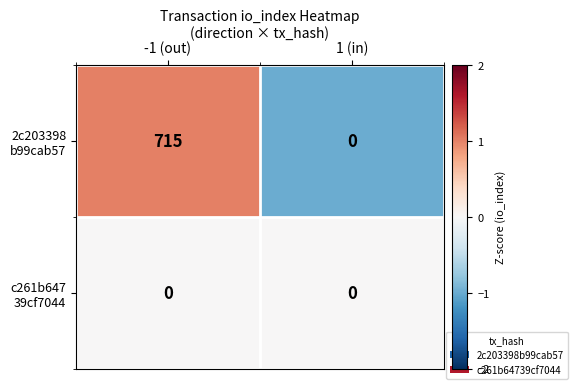

How many data points does each series have?

2